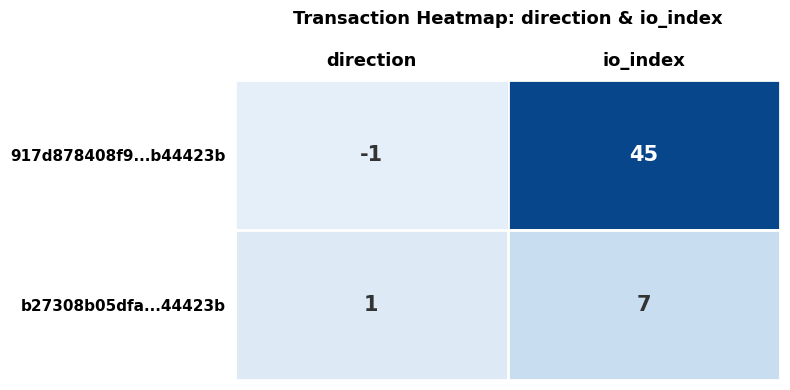

What is the sum of the b27308b05dfa...44423b values at io_index and direction?

8